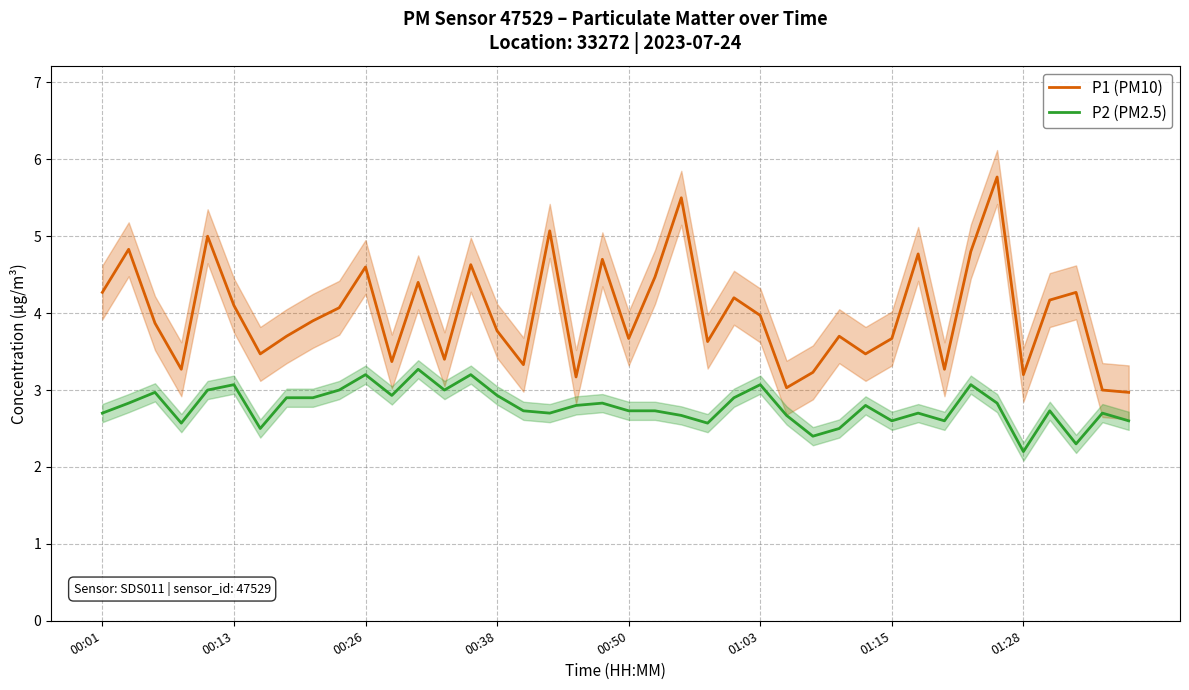

Rank the series at 26 from highest to lowest value.

P1 (PM10), P2 (PM2.5)